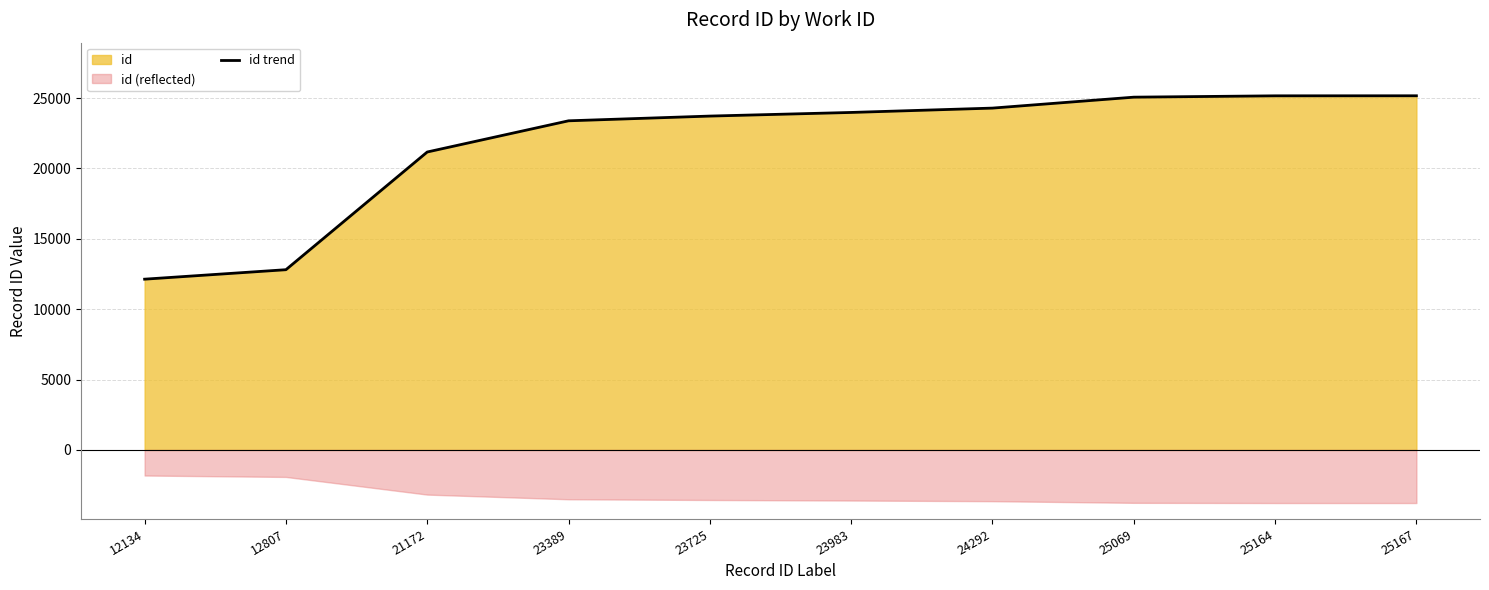

What is the value of the 5th point from the left?

23725